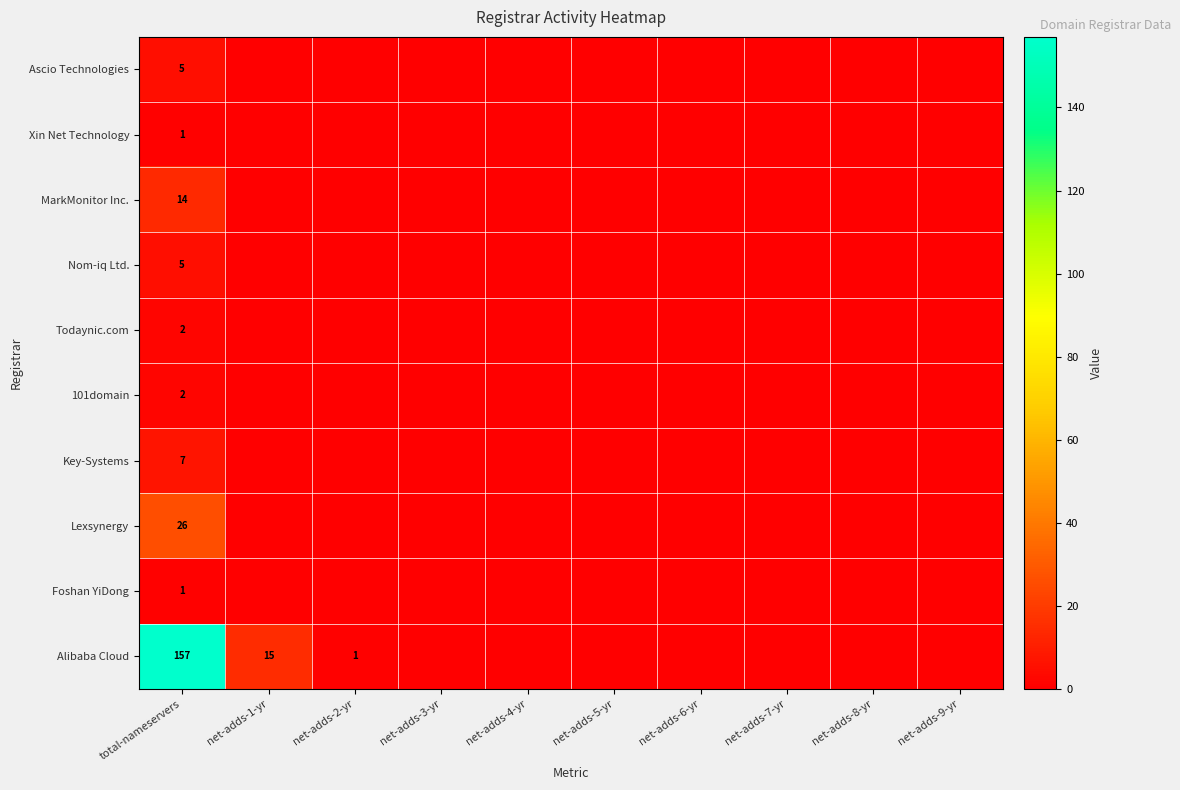

What is the total value across all series at total-nameservers?

220